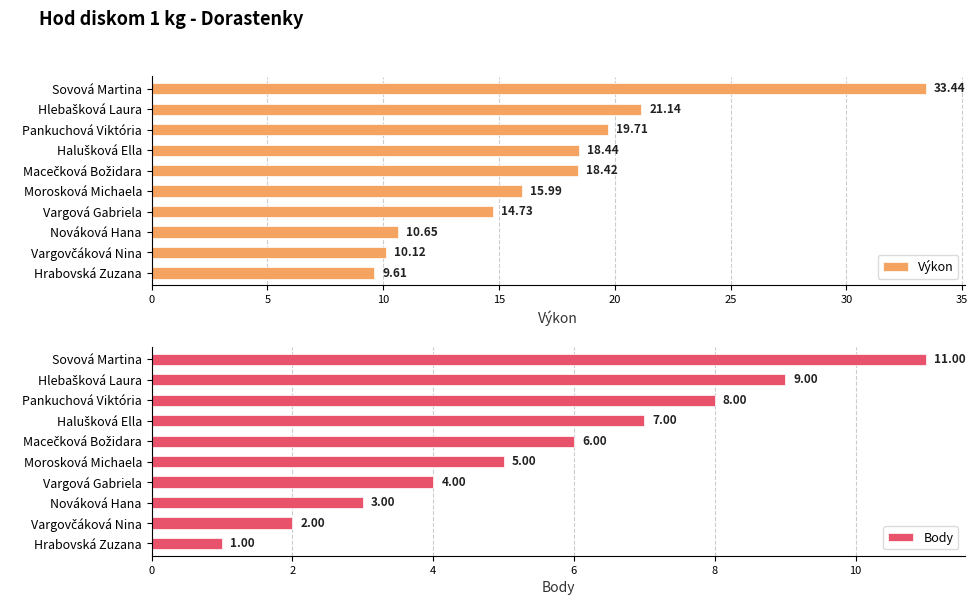

What is the average value of the Výkon series?

17.2